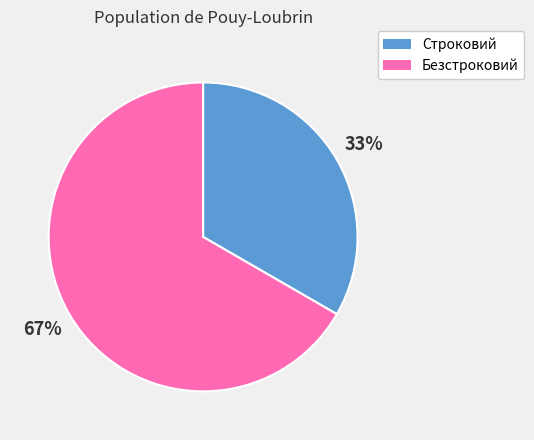

Combined, do Строковий and Безстроковий account for over 50%?

Yes